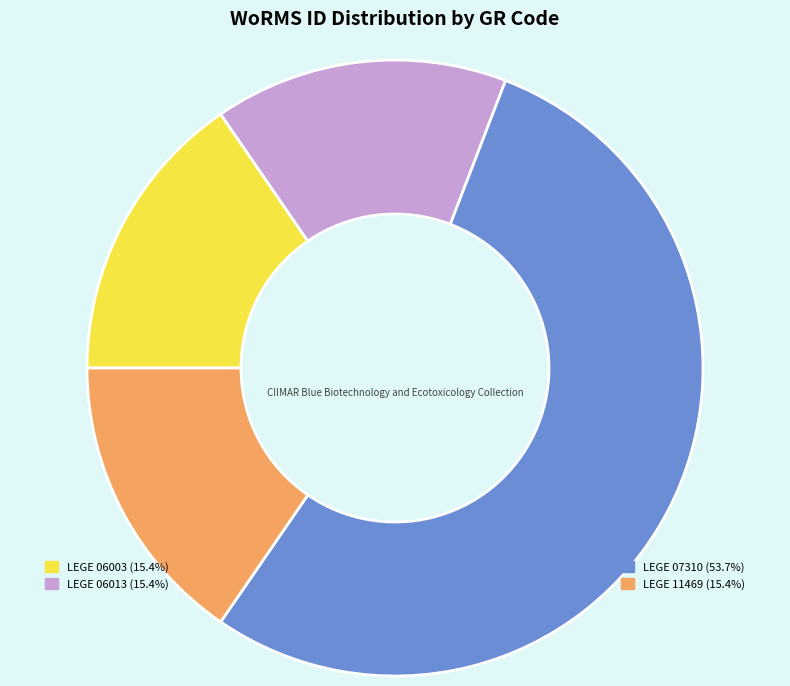

Does LEGE 07310 represent more than half of the total?

Yes